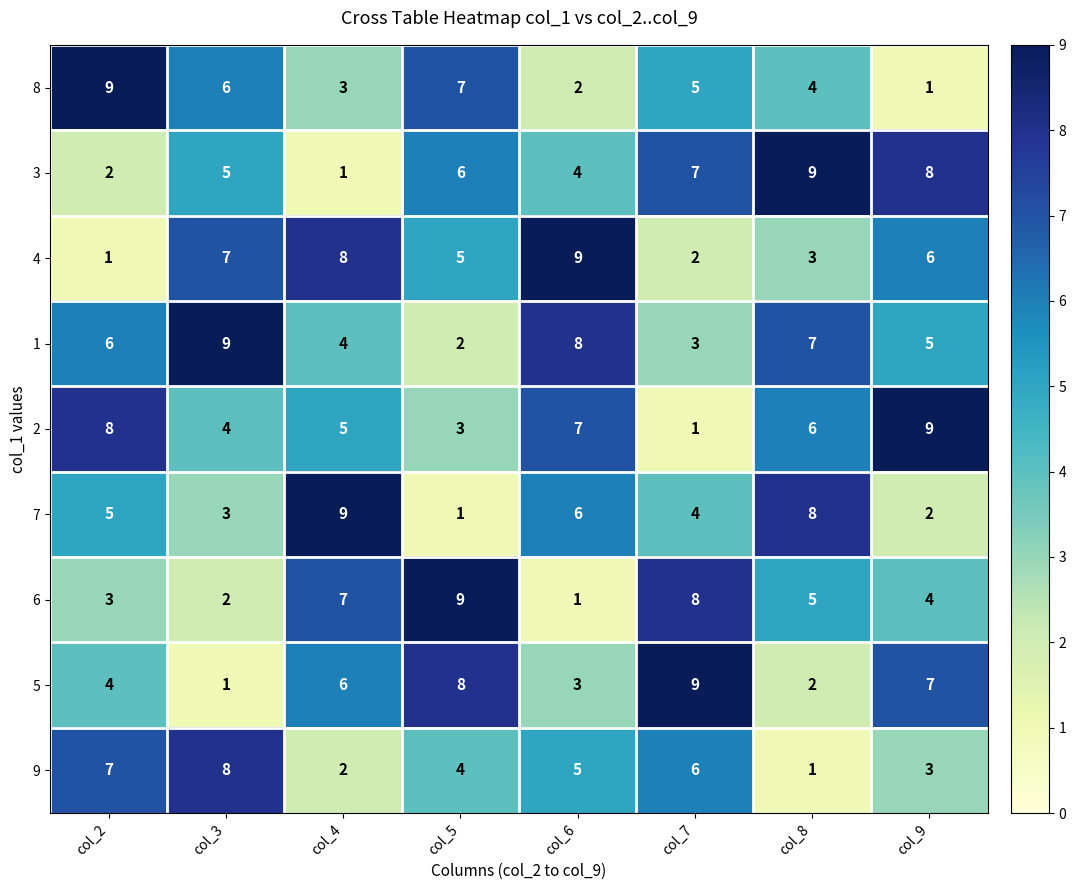

At which label does 6 reach its minimum?

col_6